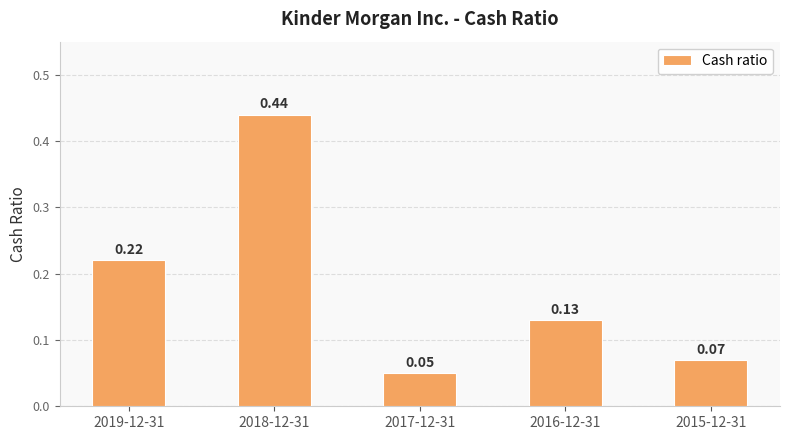

Are the bars grouped side by side (vs. stacked)?

No